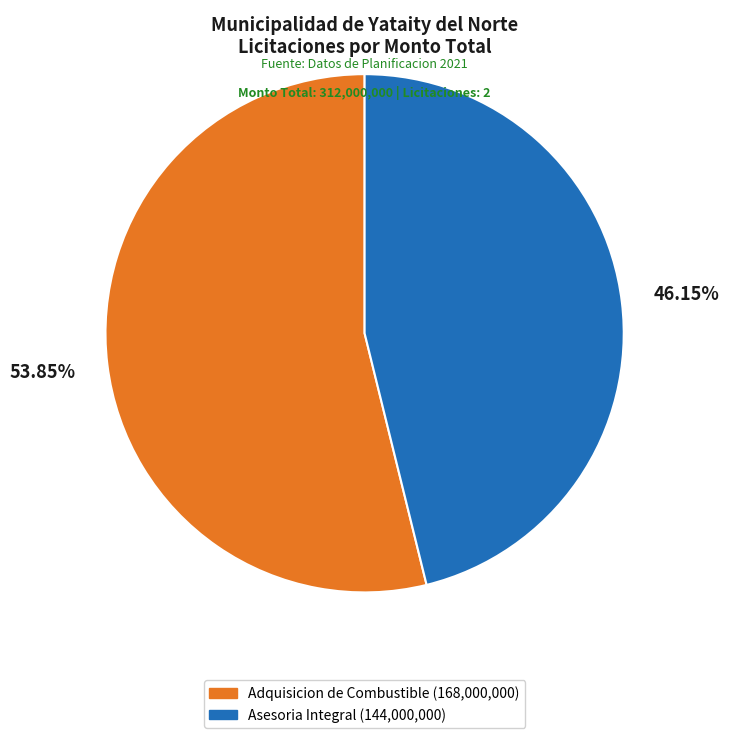

Combined, do Asesoria Integral (144,000,000) and Adquisicion de Combustible (168,000,000) account for over 50%?

Yes